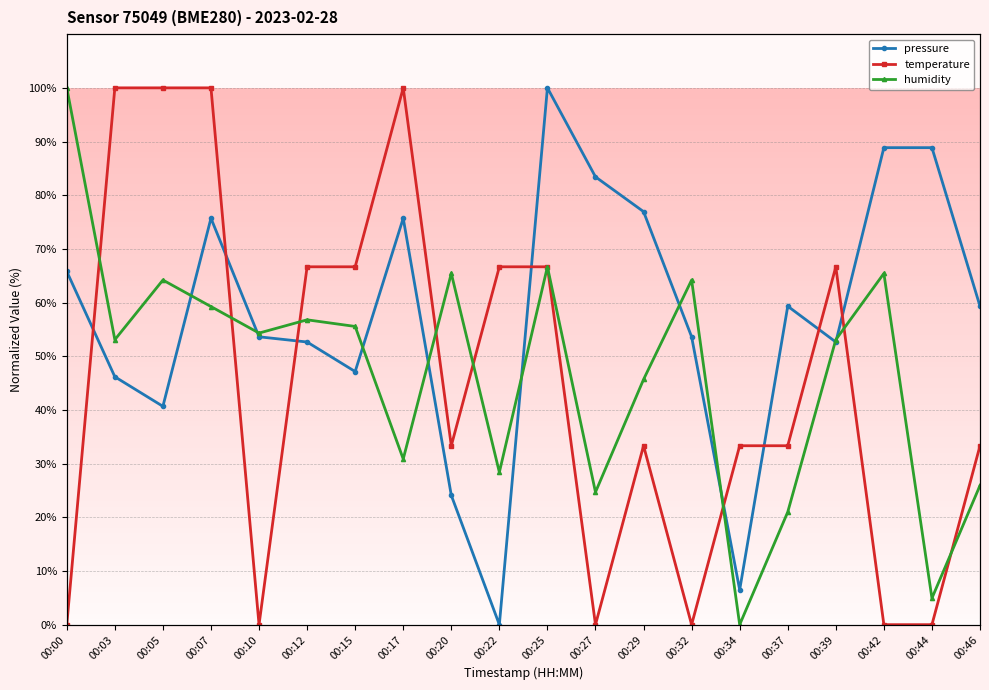

True or false: humidity and pressure cross at least once.

True